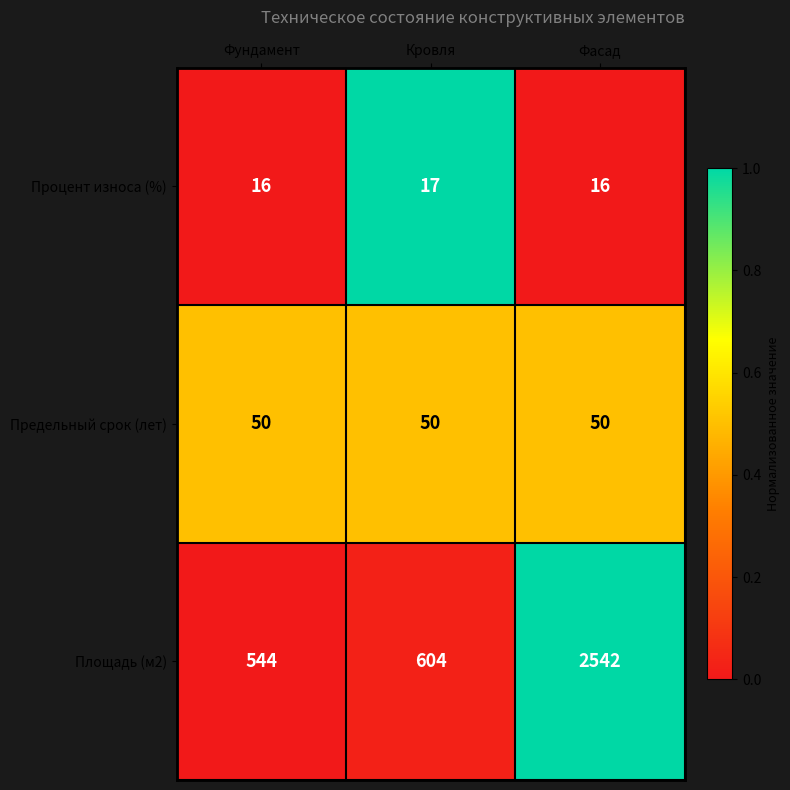

The Площадь (м2) series shows 604 at Кровля. True or false?

True